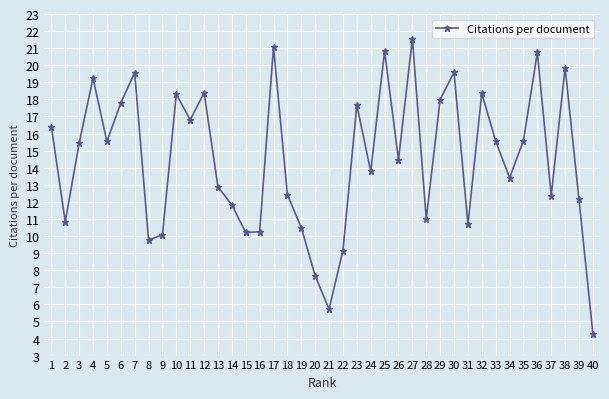

What is the greatest value displayed?

21.6